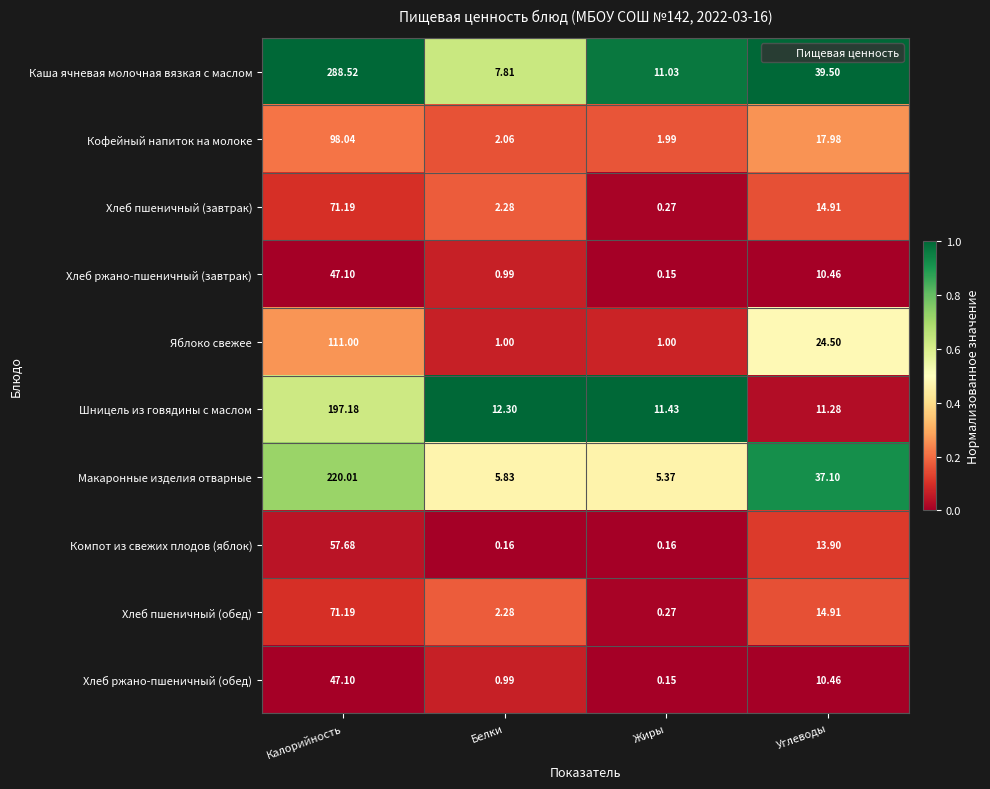

What is the total value across all series at Углеводы?

195.0